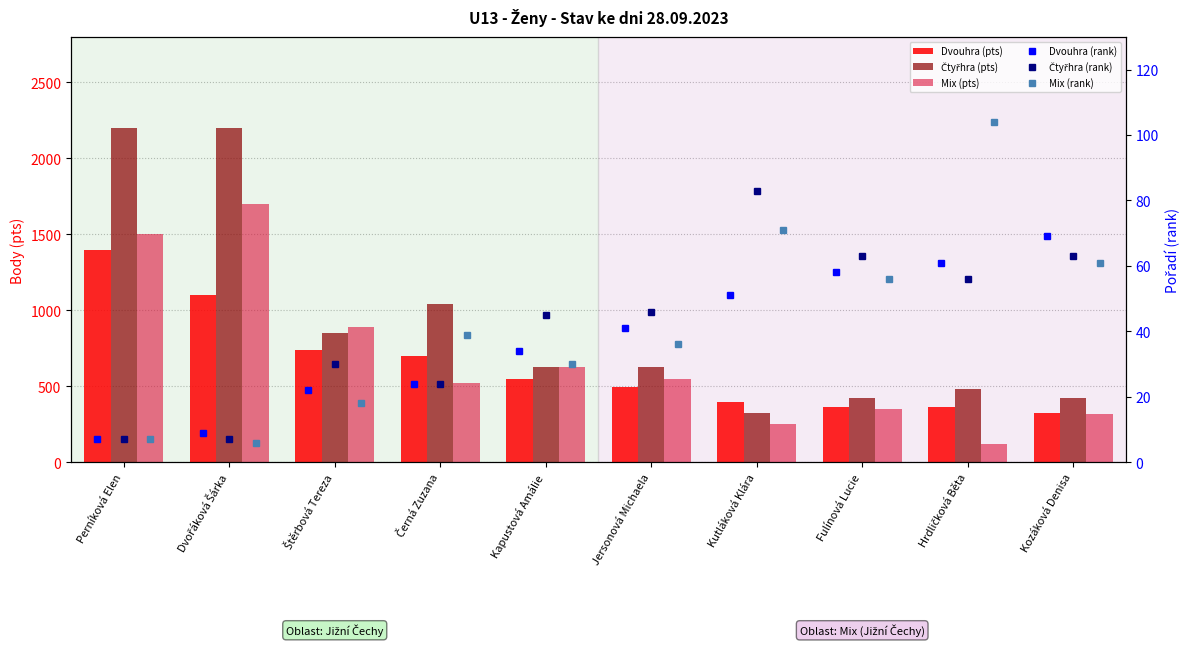

Is it true that Čtyřhra (pts) equals 325 at Kutláková Klára?

True